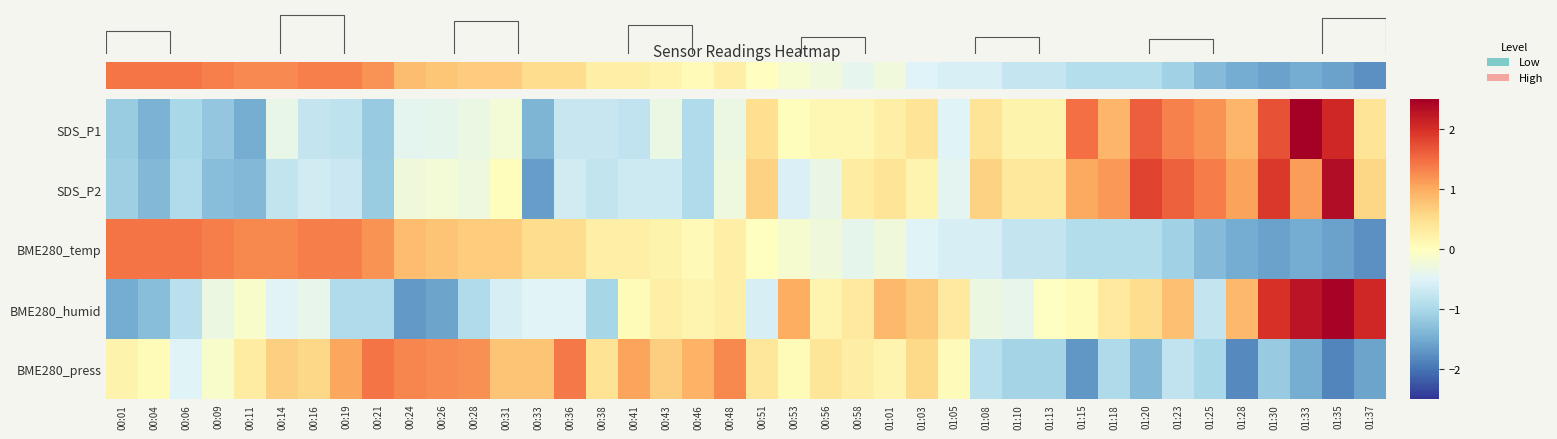

List the labels in order of BME280_humid value, smallest first.

00:24, 00:26, 00:01, 00:04, 00:38, 00:19, 00:21, 00:28, 00:06, 01:25, 00:31, 00:51, 00:14, 00:33, 00:36, 00:16, 01:10, 00:09, 01:08, 00:11, 01:13, 00:41, 01:15, 00:46, 00:56, 00:43, 00:48, 00:58, 01:05, 01:18, 01:20, 01:03, 01:23, 01:01, 01:28, 00:53, 01:30, 01:37, 01:33, 01:35